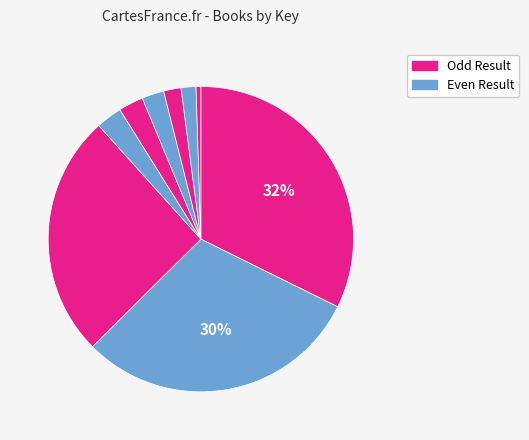

Count the number of slices in the pie.

9